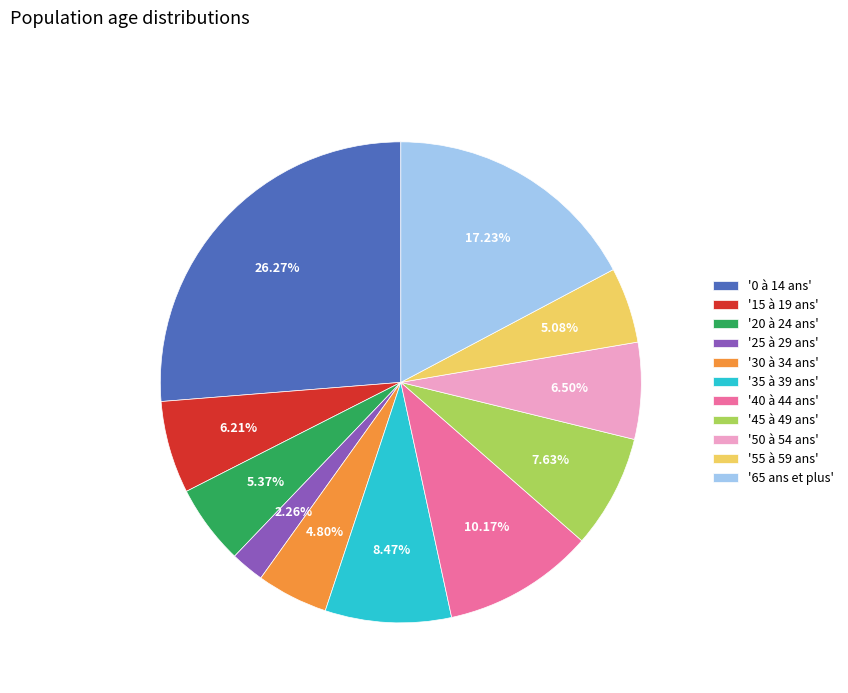

Which category has the smallest portion of the pie?

'25 à 29 ans'